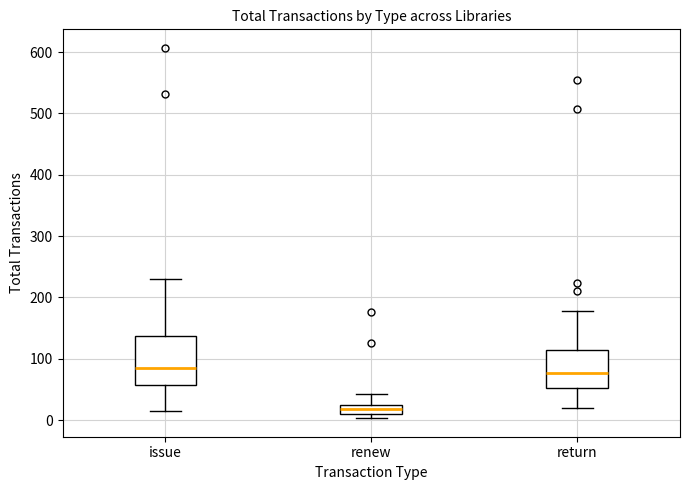

Where does the median line of the box for renew sit on the y-axis? The values are not printed on the chart, so give them approximately, as read against the axis.

20